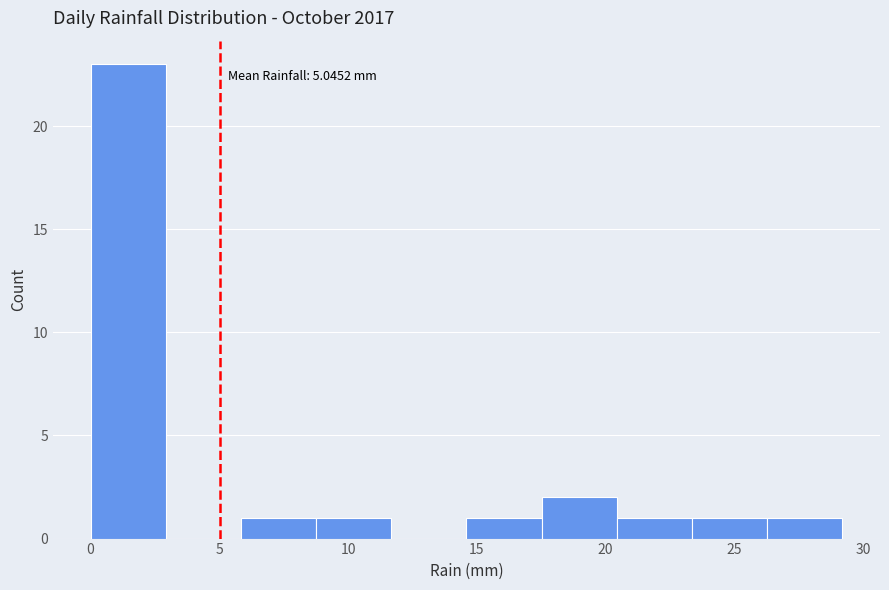

Over which range of the x-axis is the bar tallest?

0.0 to 3.0